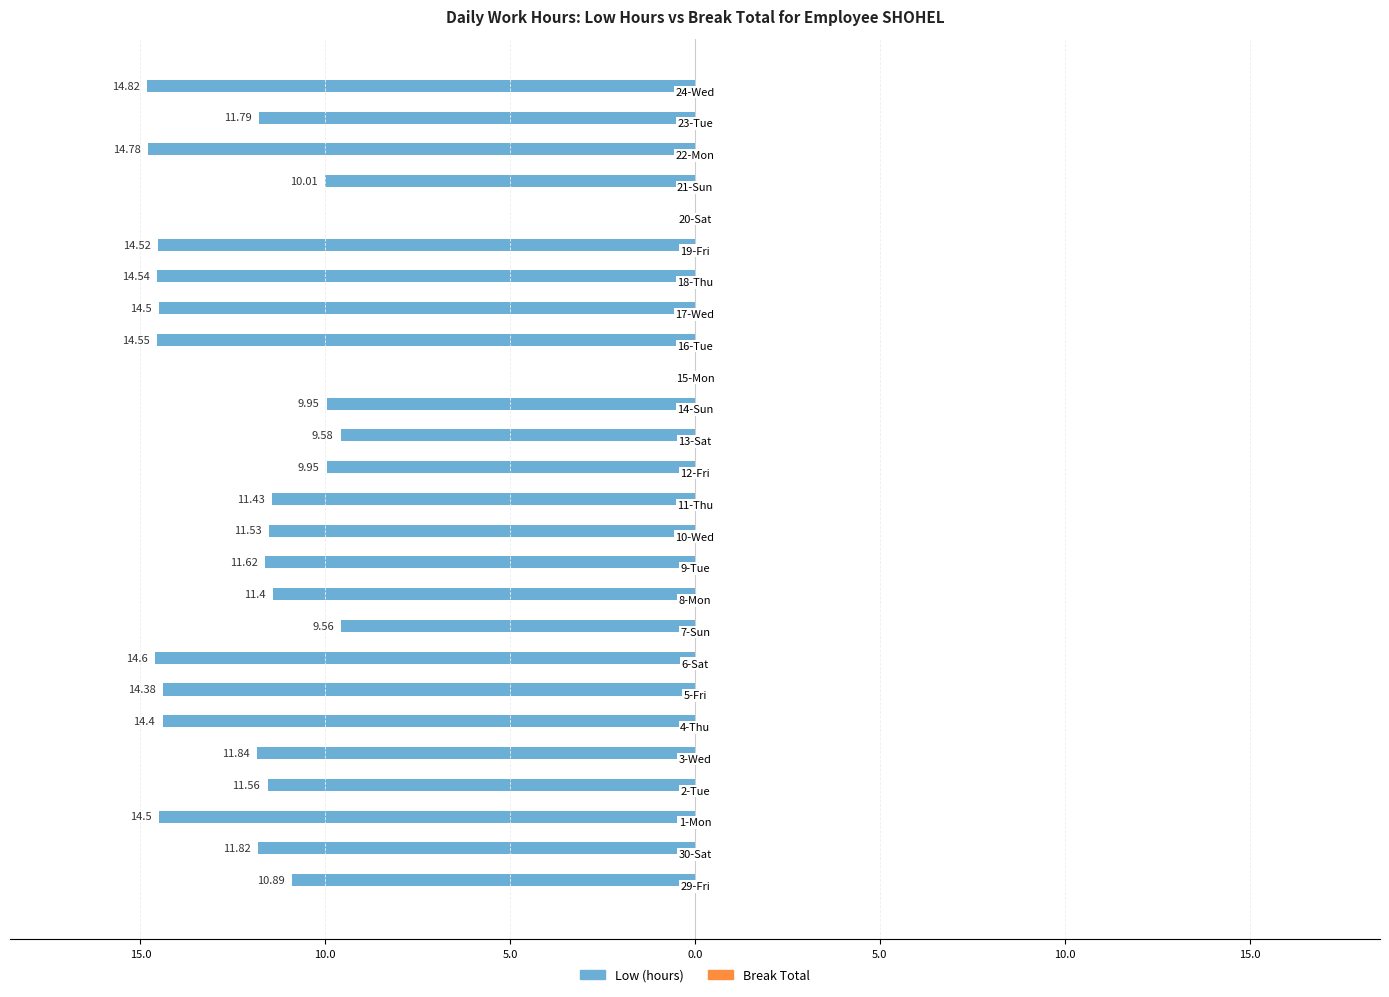

Does the chart contain stacked bars?

No